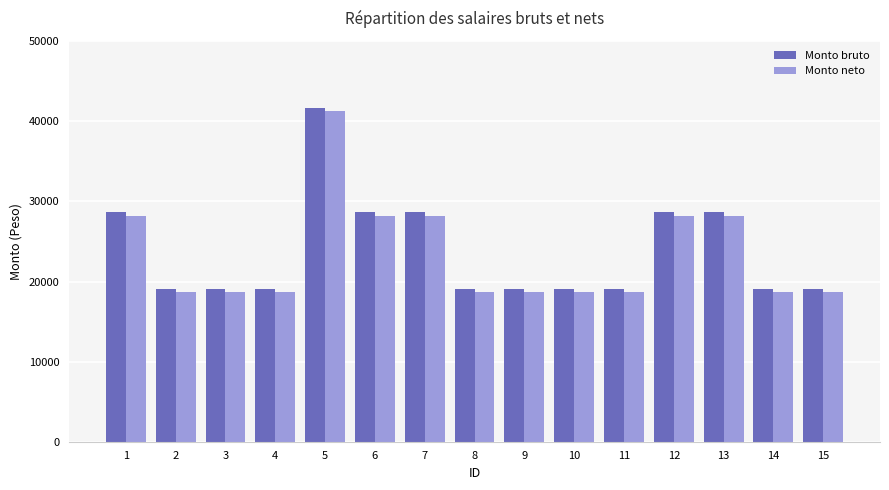

Reading left to right, what are all the values shown in this chart?

Monto bruto: 1=28631.0	2=19075.0	3=19075.0	4=19075.0	5=41719.0	6=28631.0	7=28631.0	8=19075.0	9=19075.0	10=19075.0	11=19075.0	12=28631.0	13=28631.0	14=19075.0	15=19075.0
Monto neto: 1=28201.1	2=18661.2	3=18661.2	4=18661.2	5=41251.2	6=28201.1	7=28201.1	8=18661.2	9=18661.2	10=18661.2	11=18661.2	12=28201.1	13=28201.1	14=18661.2	15=18661.2